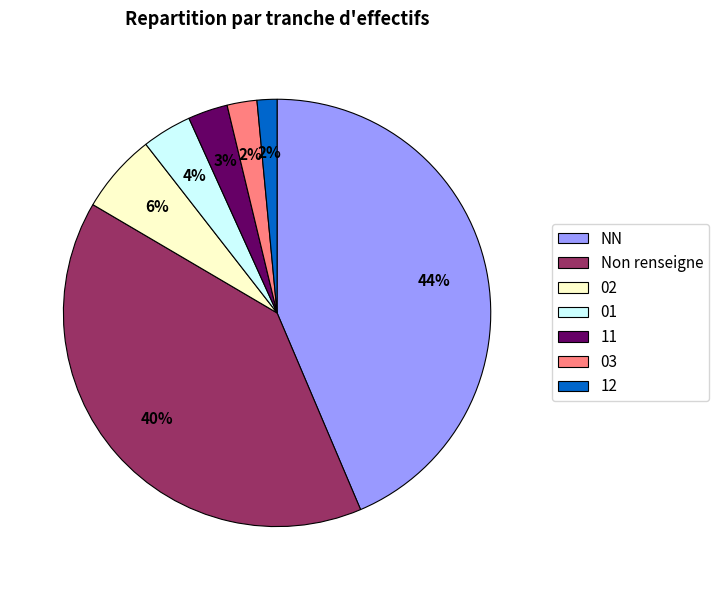

Does any single category account for the majority?

No